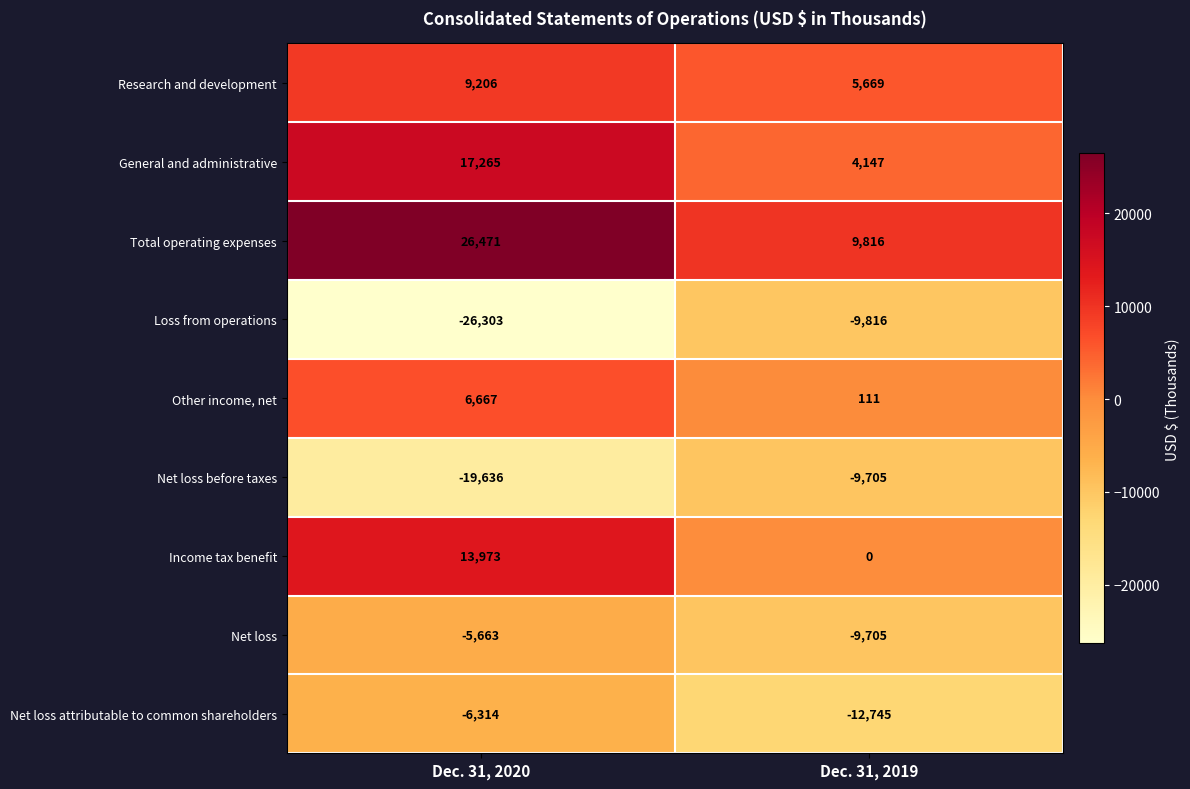

Which category has the lowest value across all series?

Dec. 31, 2020